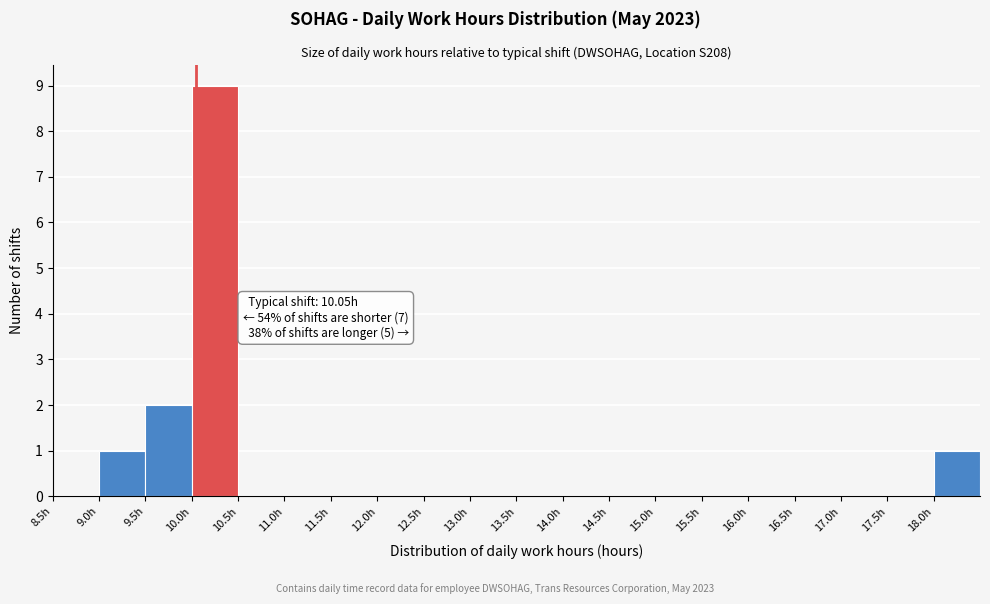

Which range on the x-axis has the tallest bar?

10.0 to 10.5